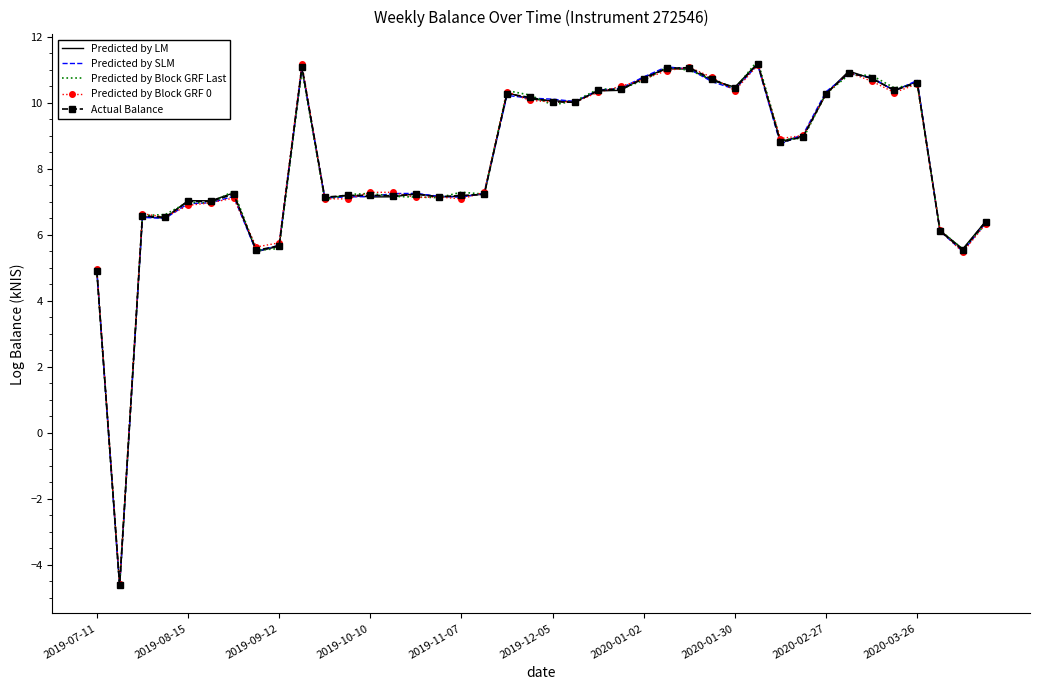

What is the maximum value shown in the chart?

11.3